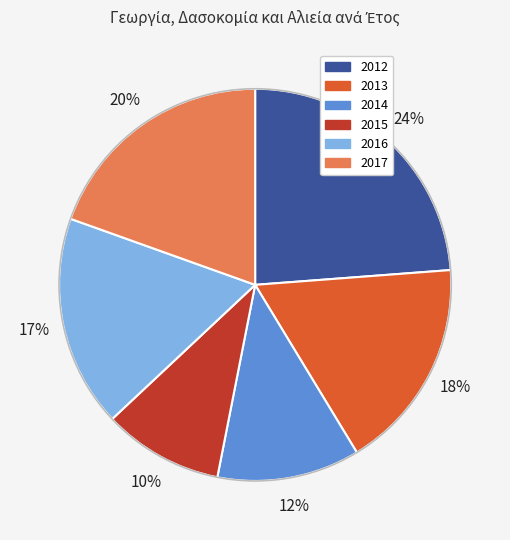

How many slices are in this pie chart?

6